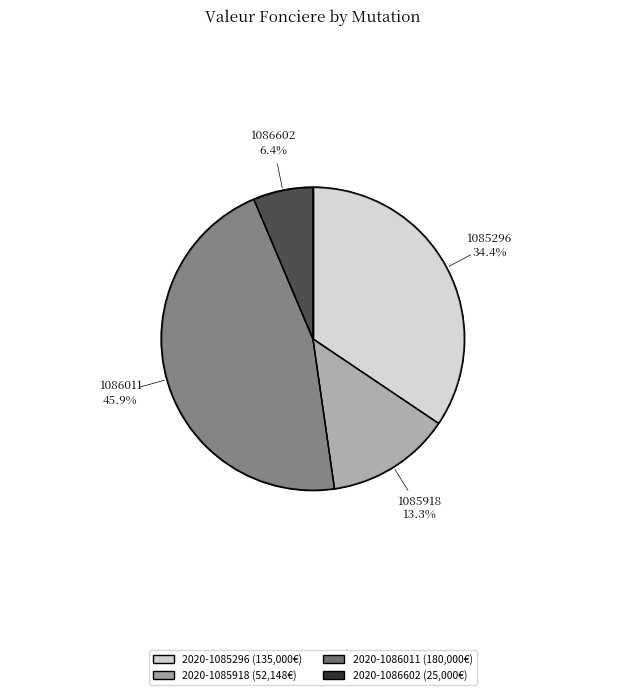

Between 2020-1086011 and 2020-1086602, which is larger?

2020-1086011